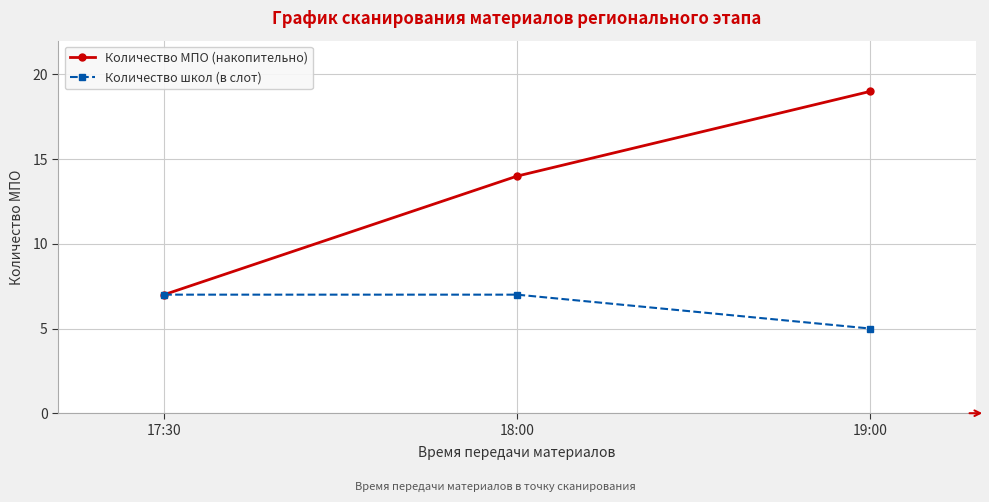

What is the difference between the highest and lowest values at 19:00?

14